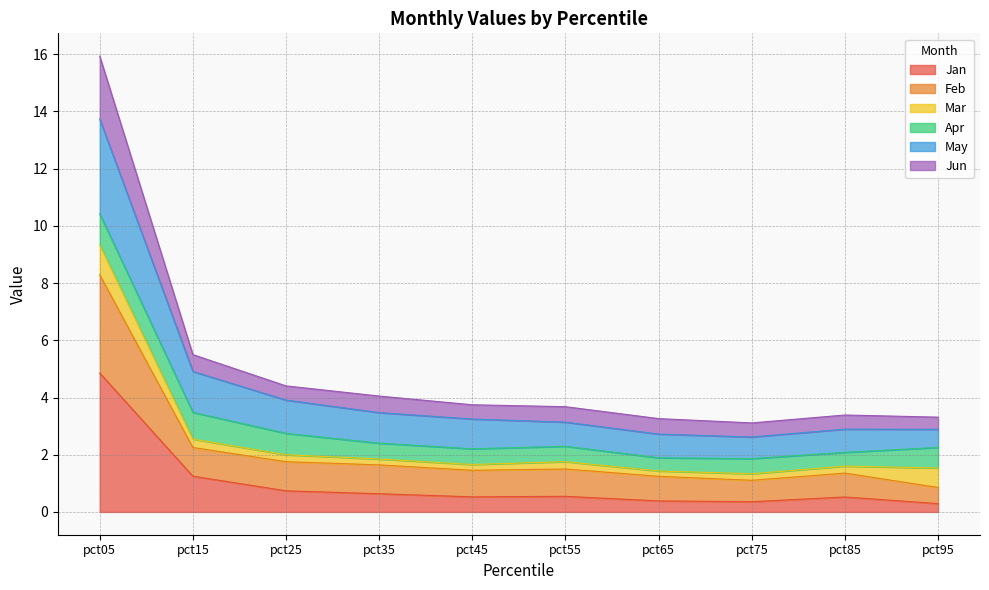

At which category is the sum across all series the highest?

pct05